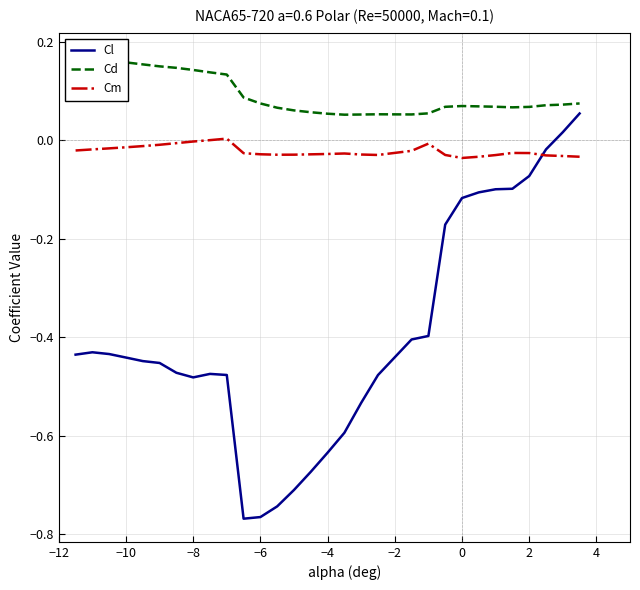

Does the chart display data point markers on the line(s)?

No